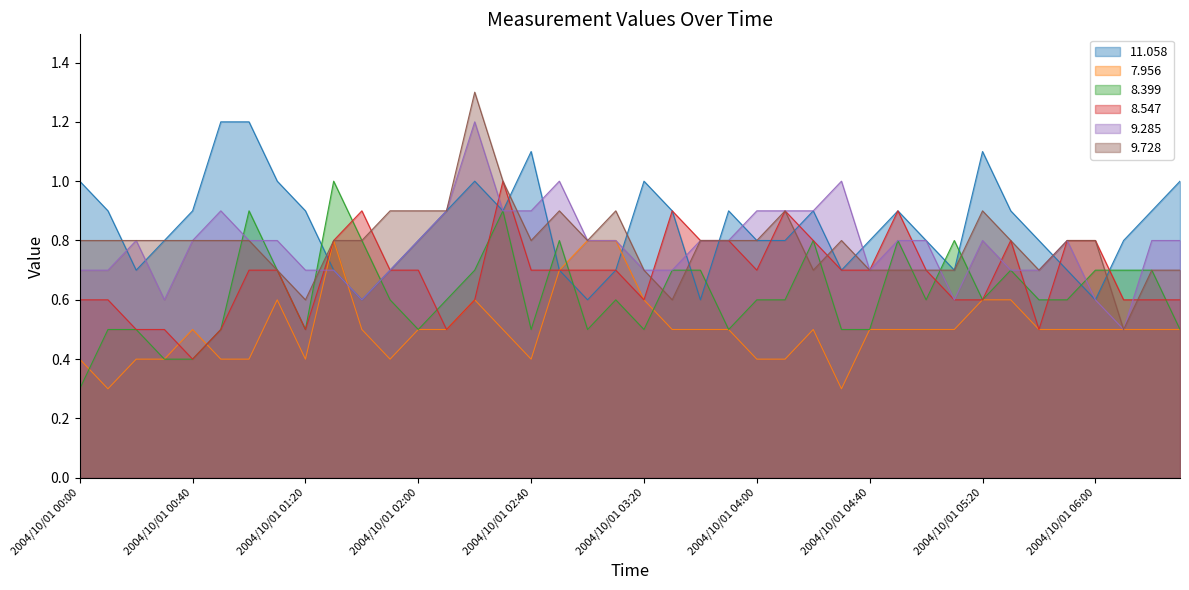

Which has a higher value, 2004/10/01 02:20 or 2004/10/01 05:50?

2004/10/01 02:20